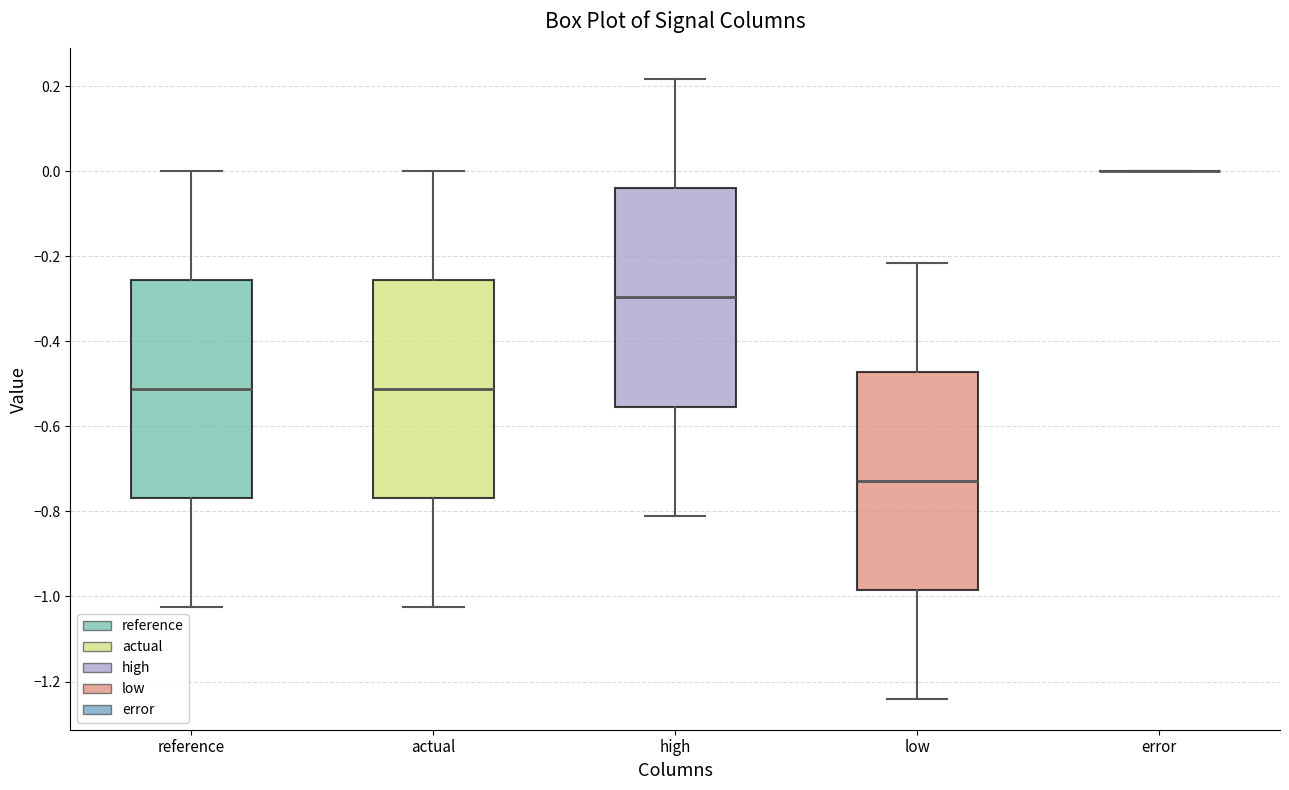

Reading left to right, transcribe this box plot: for each box, give where its median line is, the range the box spans, and where its two whiskers end, as read against the y-axis. The values are not printed on the chart, so give them approximately, as read against the axis.

reference: median -0.52, box -0.76 to -0.26, whiskers -1.02 to 0.00
actual: median -0.52, box -0.76 to -0.26, whiskers -1.02 to 0.00
high: median -0.30, box -0.56 to -0.04, whiskers -0.80 to 0.22
low: median -0.72, box -0.98 to -0.48, whiskers -1.24 to -0.22
error: box collapsed to a line at 0.00, whiskers 0.00 to 0.00